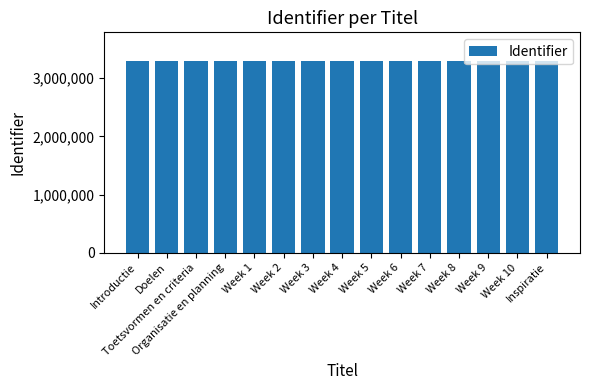

How many data points does each series have?

15